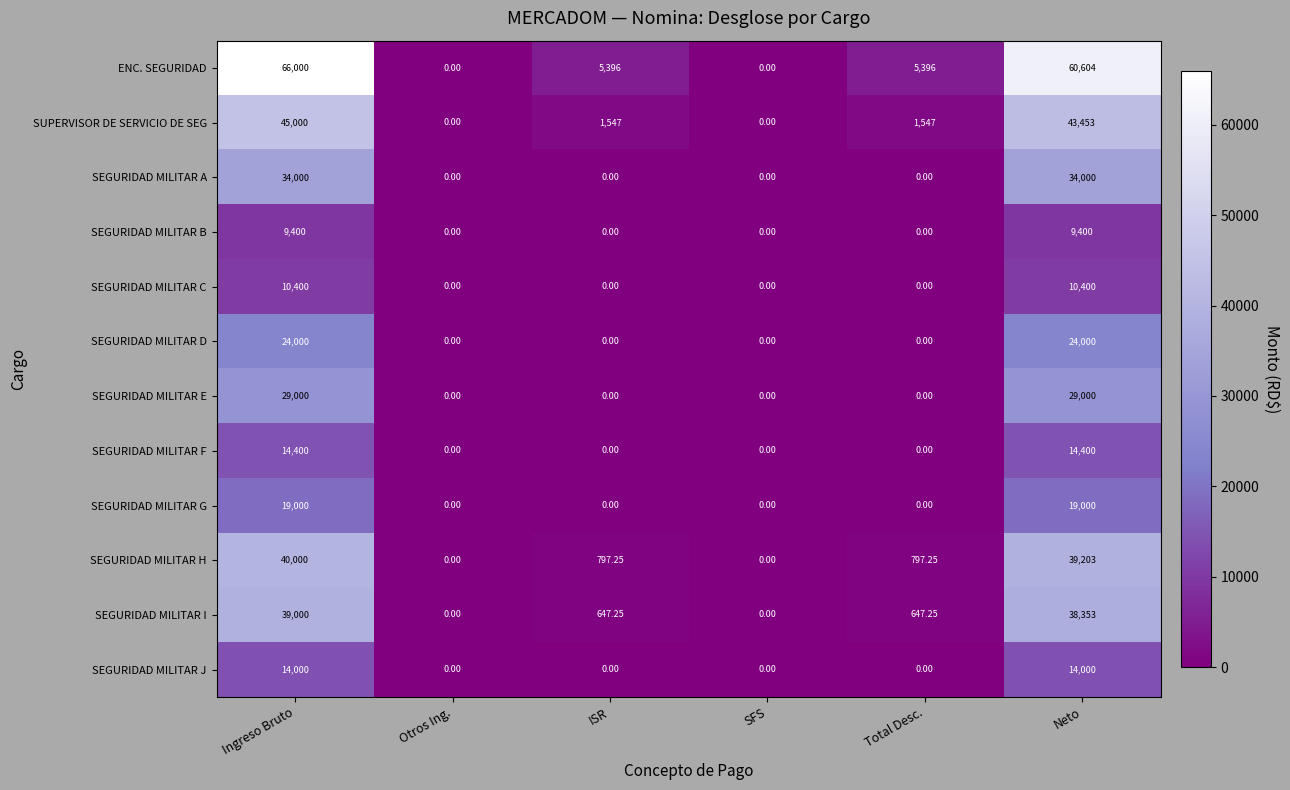

Which series changed the most between ISR and SFS?

ENC. SEGURIDAD